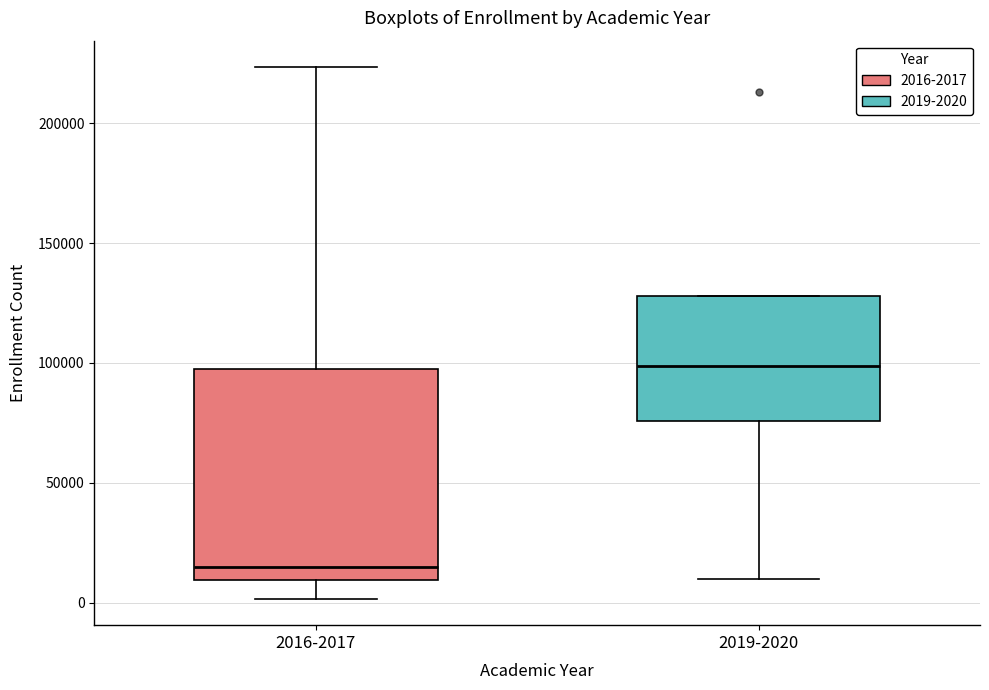

Where does the lower whisker of the box for 2019-2020 end on the y-axis? The values are not printed on the chart, so give them approximately, as read against the axis.

10000